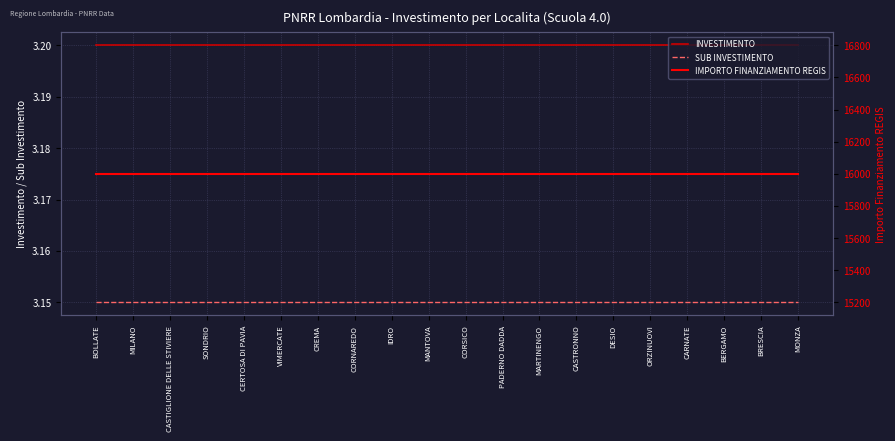

Is the value of SUB INVESTIMENTO at IDRO greater than the value of INVESTIMENTO at MONZA?

No